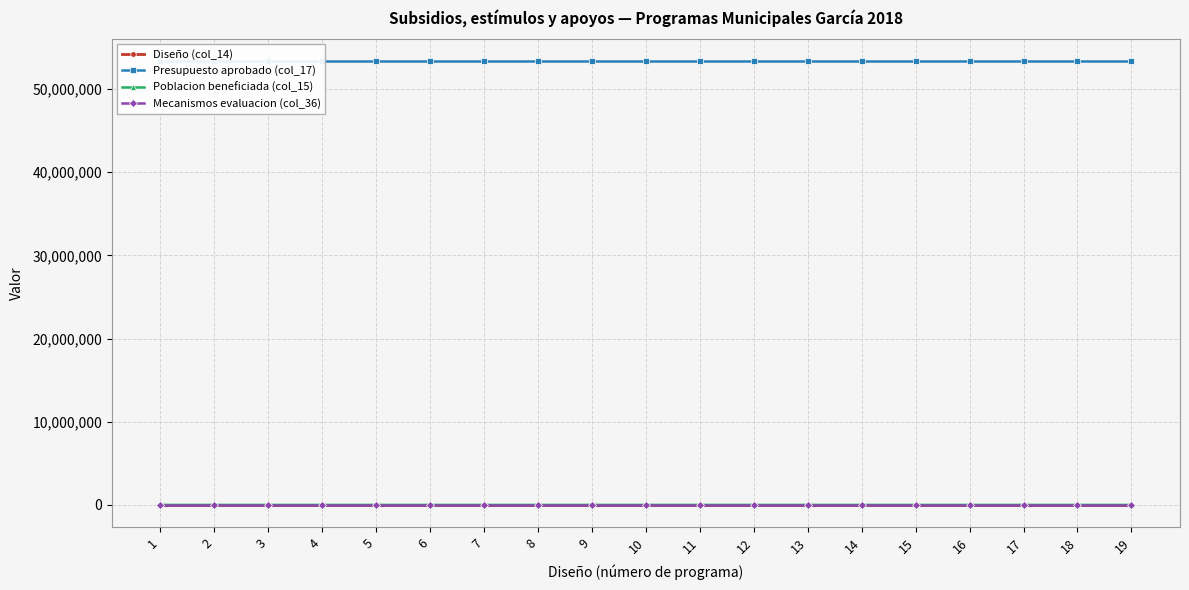

What is the highest value of the Diseño (col_14) series?

19